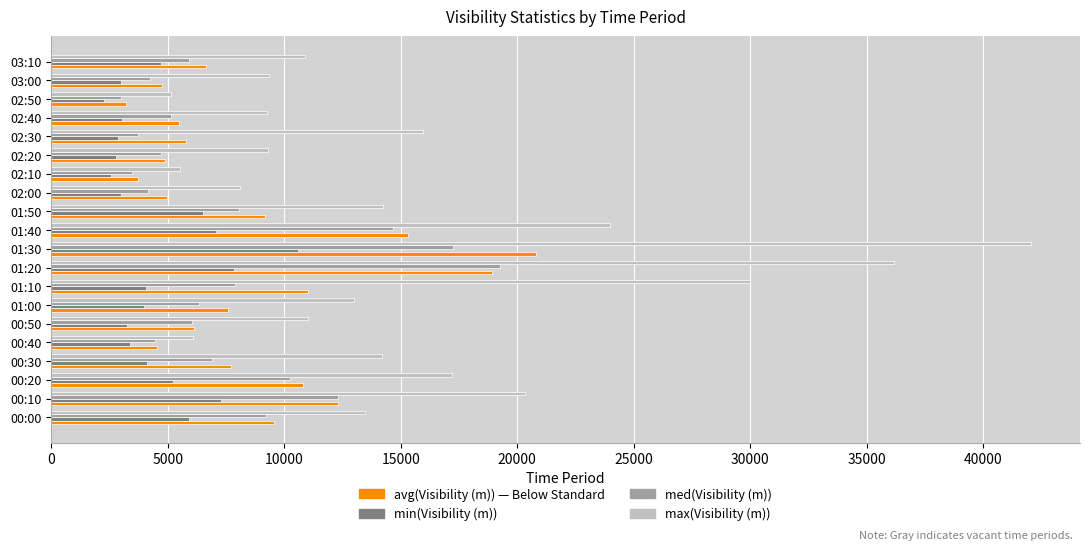

What is the difference between the highest and lowest values at 00:00?

7569